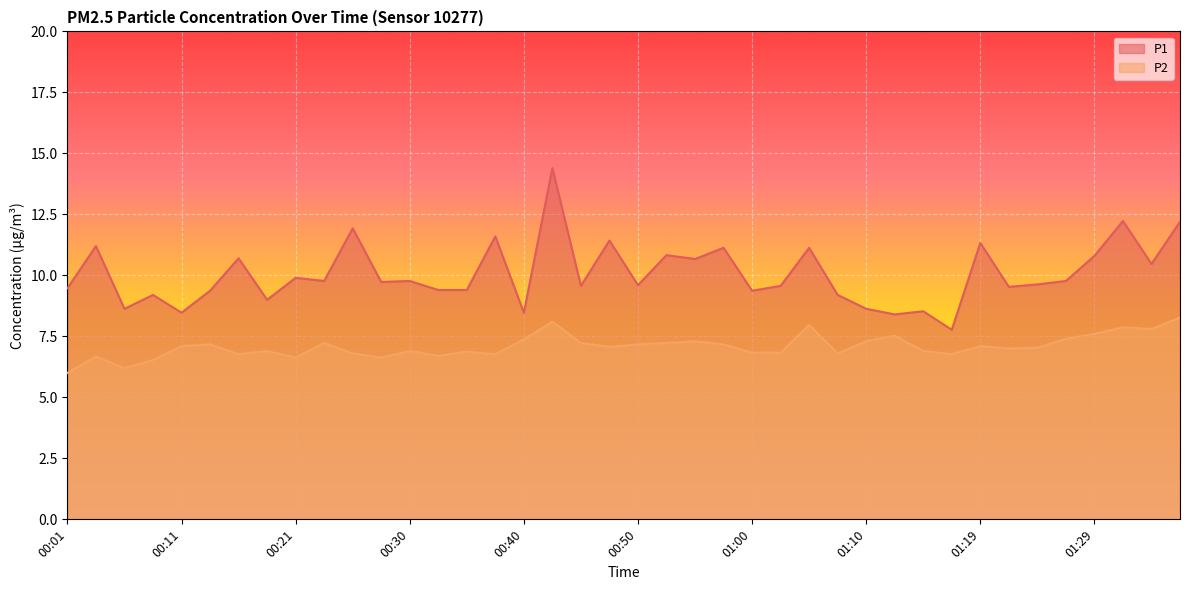

True or false: P1 has more than 0 points higher than both neighbors.

True